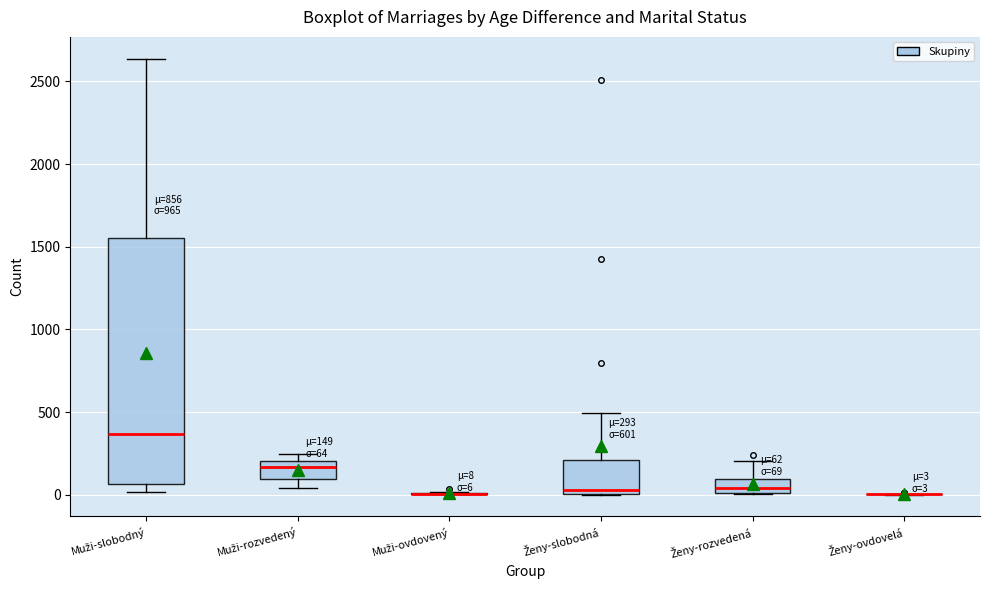

Which box is the tallest, from its lower edge to its upper edge?

Muži-slobodný